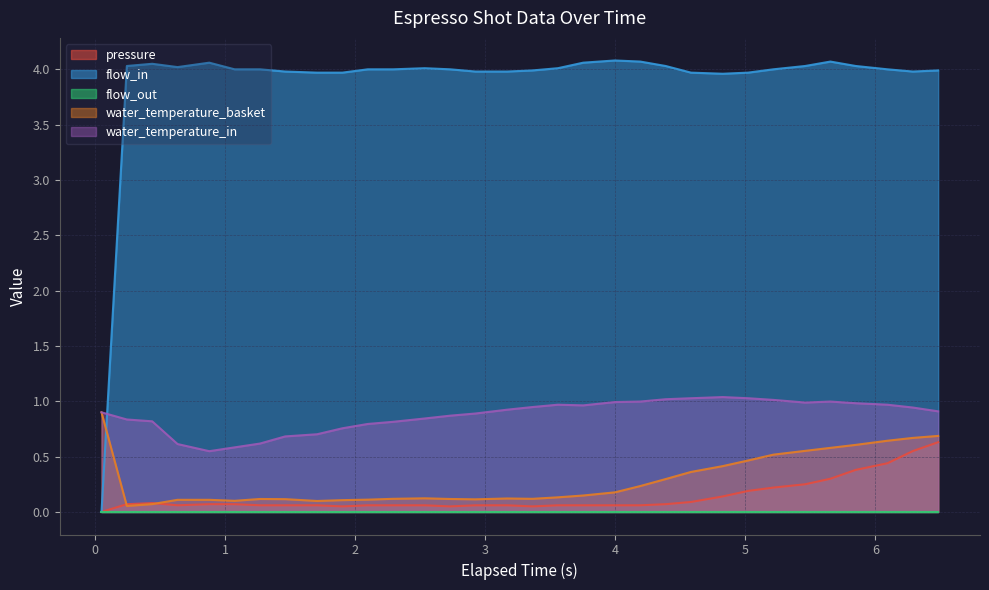

What is the difference between the highest and lowest values at 6.288?

3.4